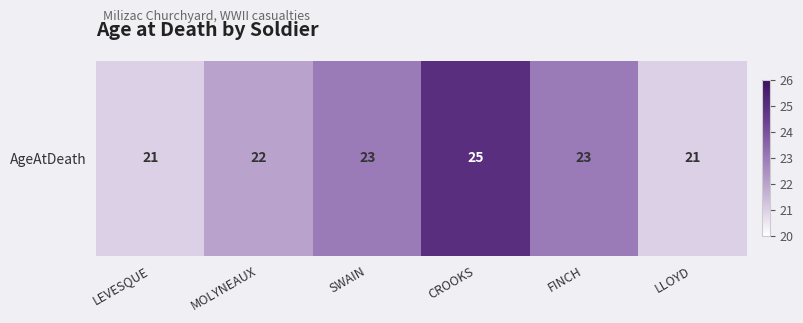

Which has a higher value, CROOKS or LEVESQUE?

CROOKS